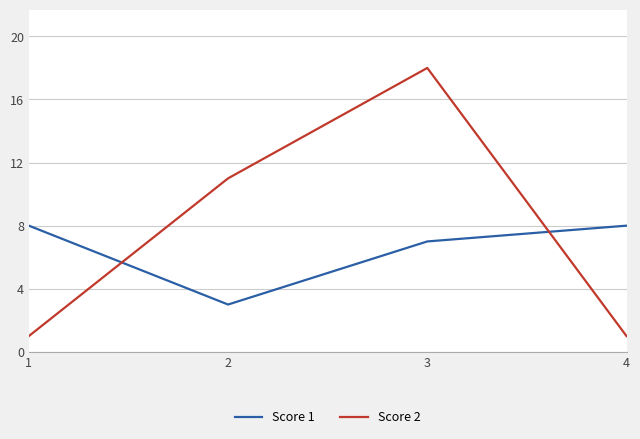

Which category has the highest value across all series?

3